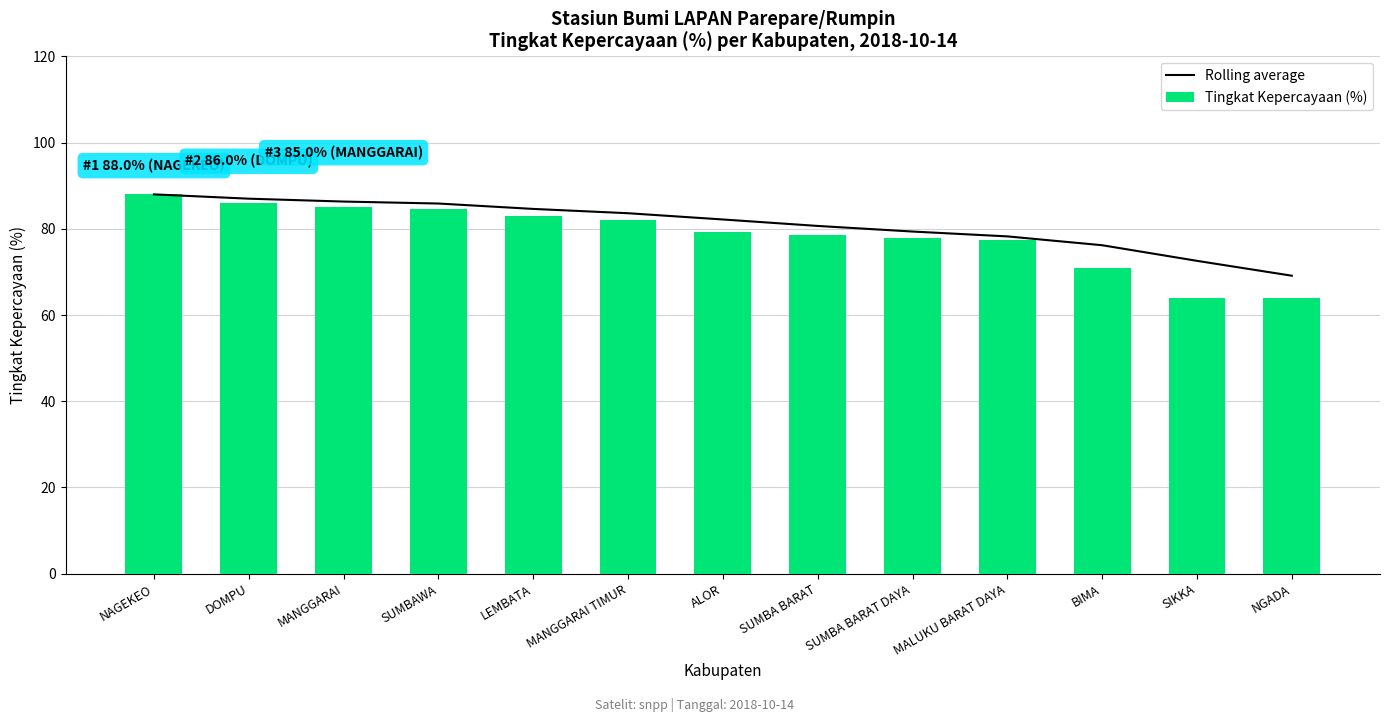

How many data points in Tingkat Kepercayaan (%) are less than 79?

6